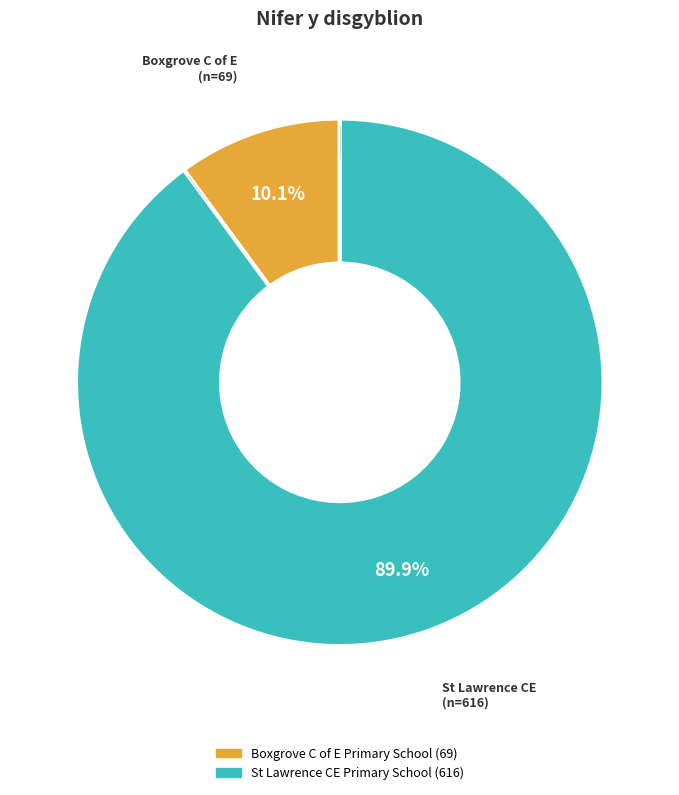

True or false: Boxgrove C of E Primary School accounts for 18% of the total.

False